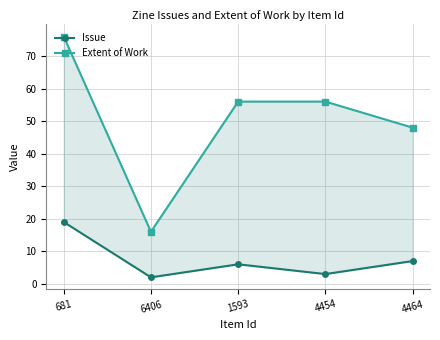

How many lines are shown in the chart?

2